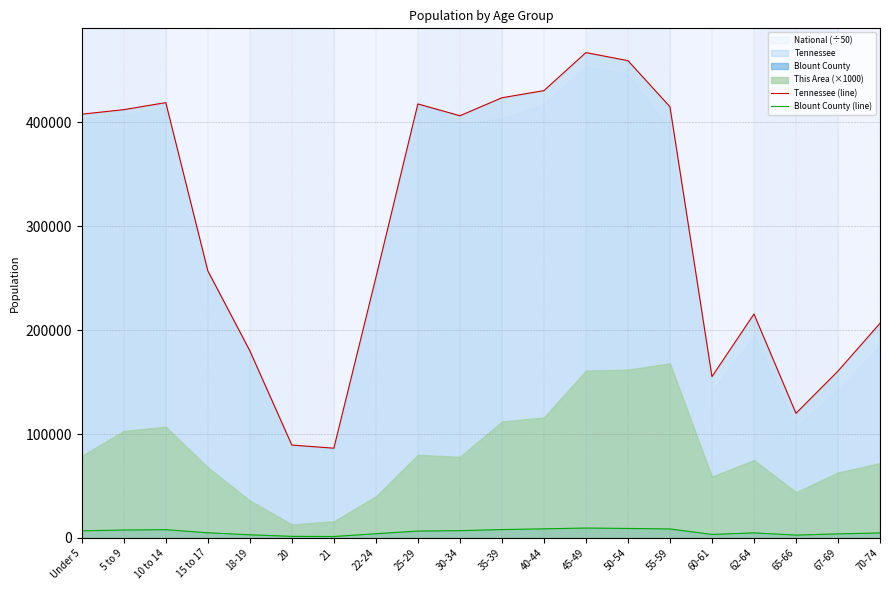

The value of Tennessee (line) at 22-24 is 250508. True or false?

True